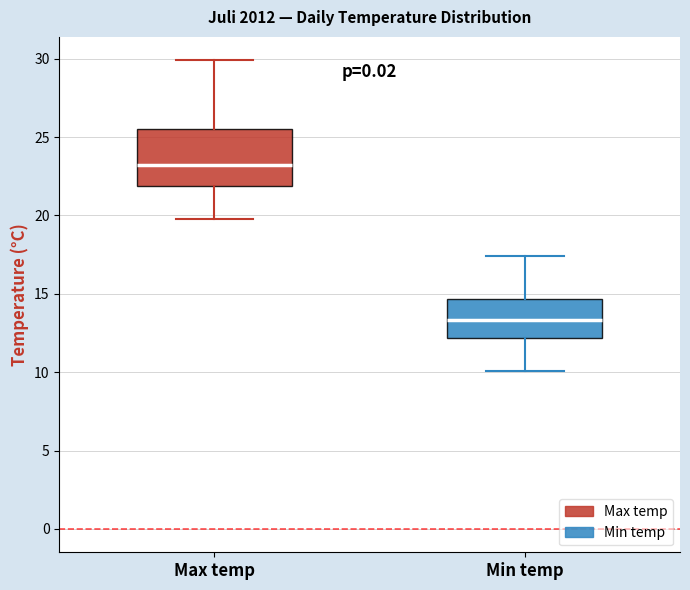

Reading left to right, read every box against the y-axis: the position of its median line, the range the box covers, and the ends of its whiskers. The values are not printed on the chart, so give them approximately, as read against the axis.

Max temp: median 23.0, box 22.0 to 25.5, whiskers 20.0 to 30.0
Min temp: median 13.5, box 12.0 to 14.5, whiskers 10.0 to 17.5